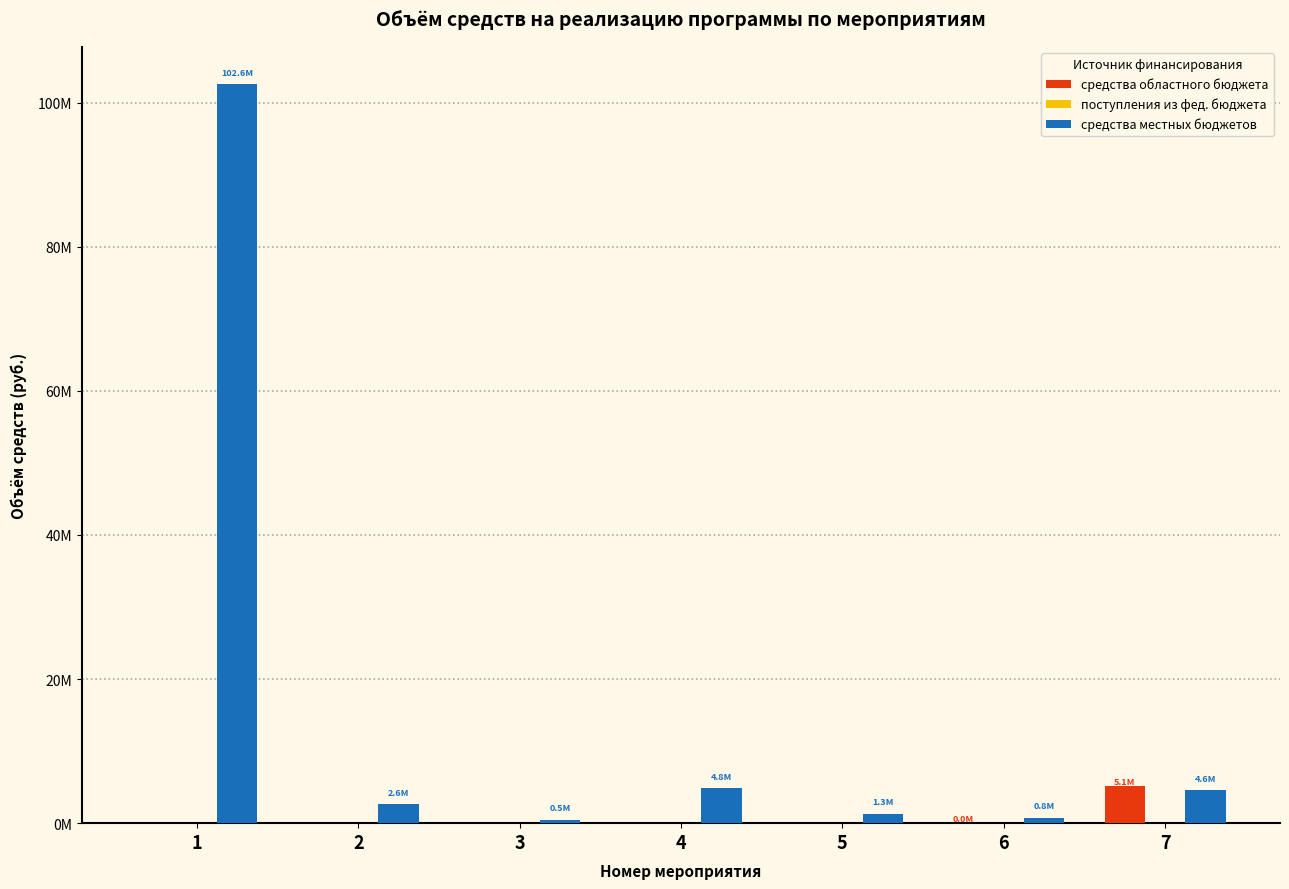

Are the bars horizontal?

No